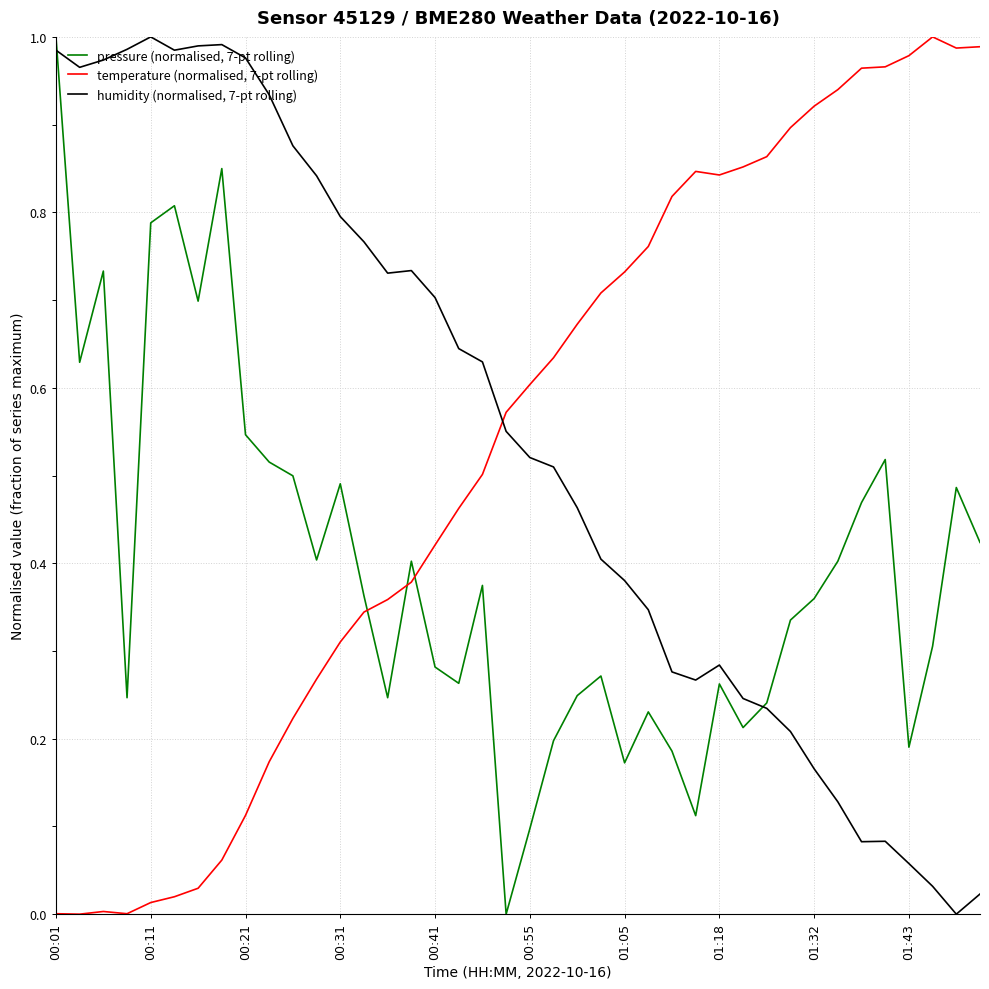

How many intersections are there between temperature (normalised, 7-pt rolling) and humidity (normalised, 7-pt rolling)?

1